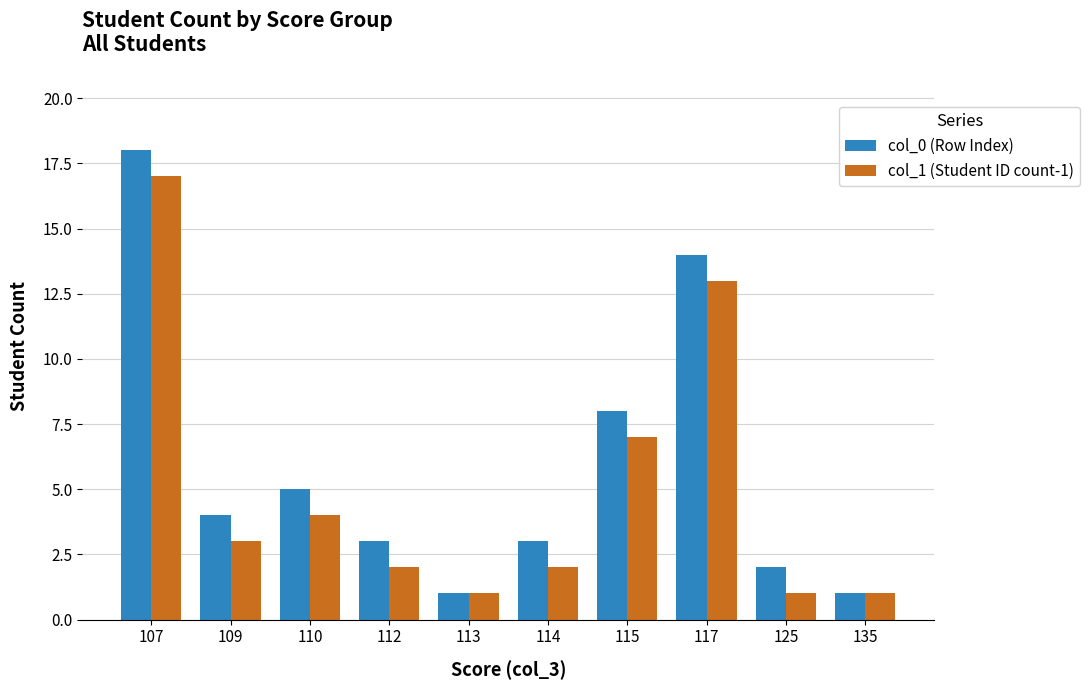

How many groups of bars are there?

10